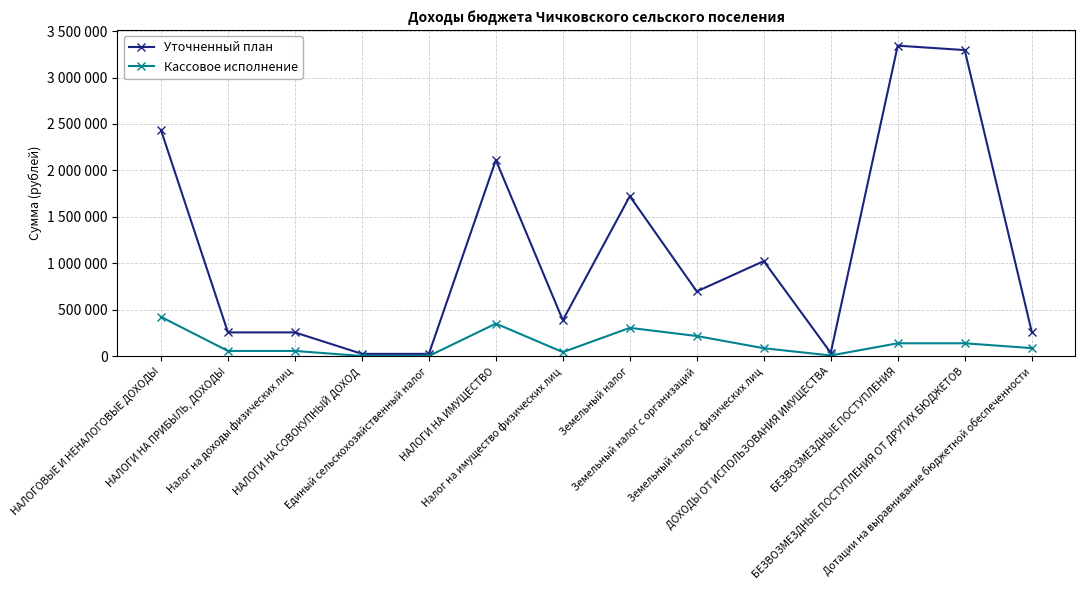

Where does the Кассовое исполнение series first go above 89000?

НАЛОГОВЫЕ И НЕНАЛОГОВЫЕ ДОХОДЫ